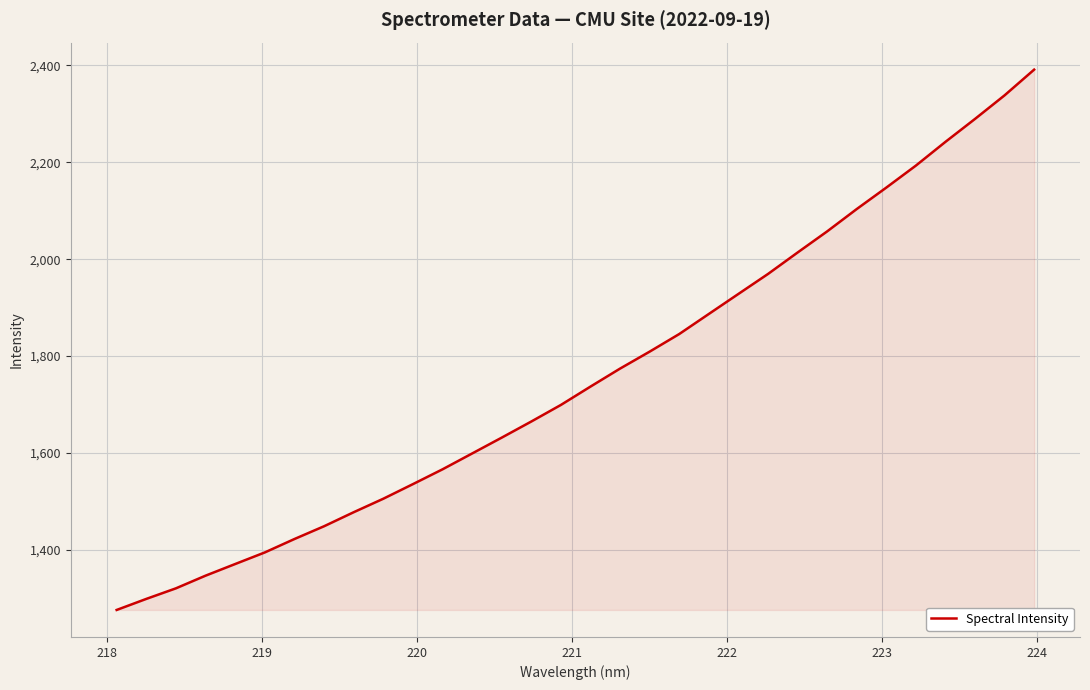

What is the smallest value displayed?

1276.0